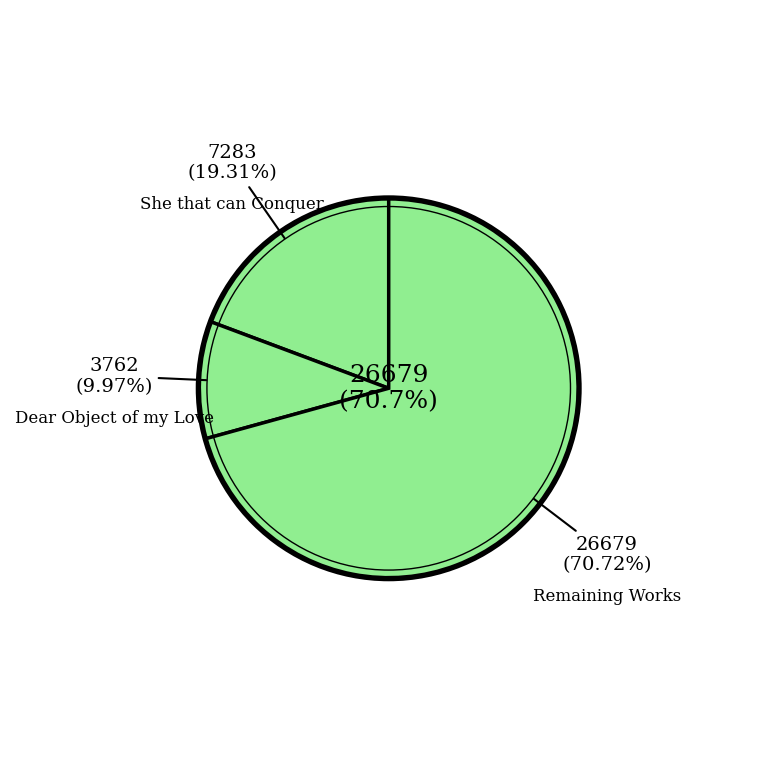

The The pen Conquers Hearts slice represents 20% of the pie. True or false?

False